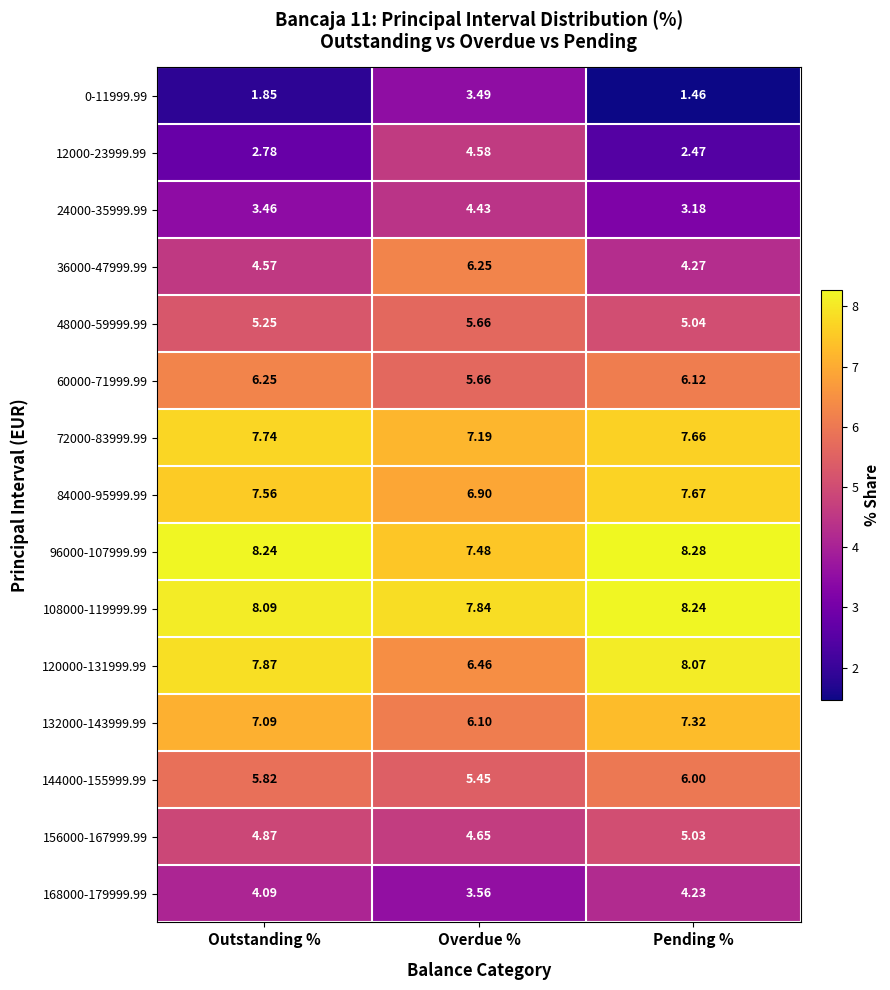

At which label is 24000-35999.99 closest to 3?

Pending %